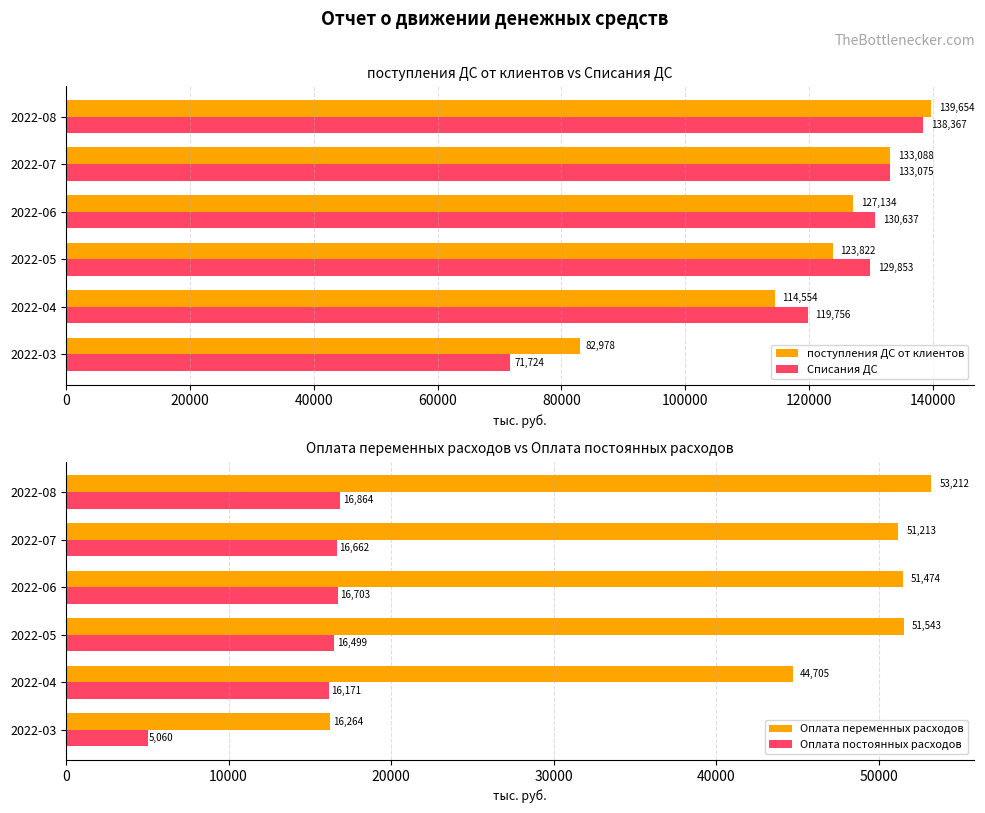

Rank the categories by Оплата переменных расходов value from highest to lowest.

2022-08, 2022-05, 2022-06, 2022-07, 2022-04, 2022-03